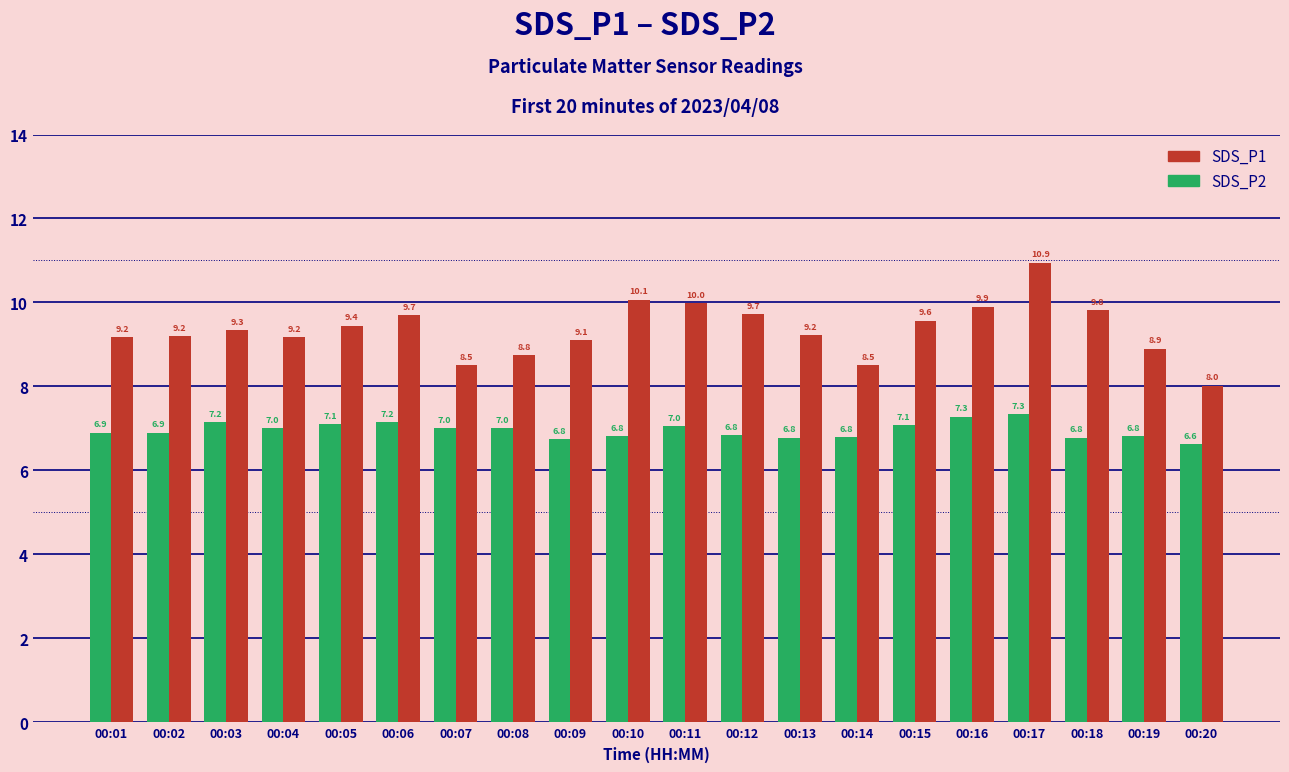

Is it true that SDS_P2 equals 6.8 at 00:10?

True